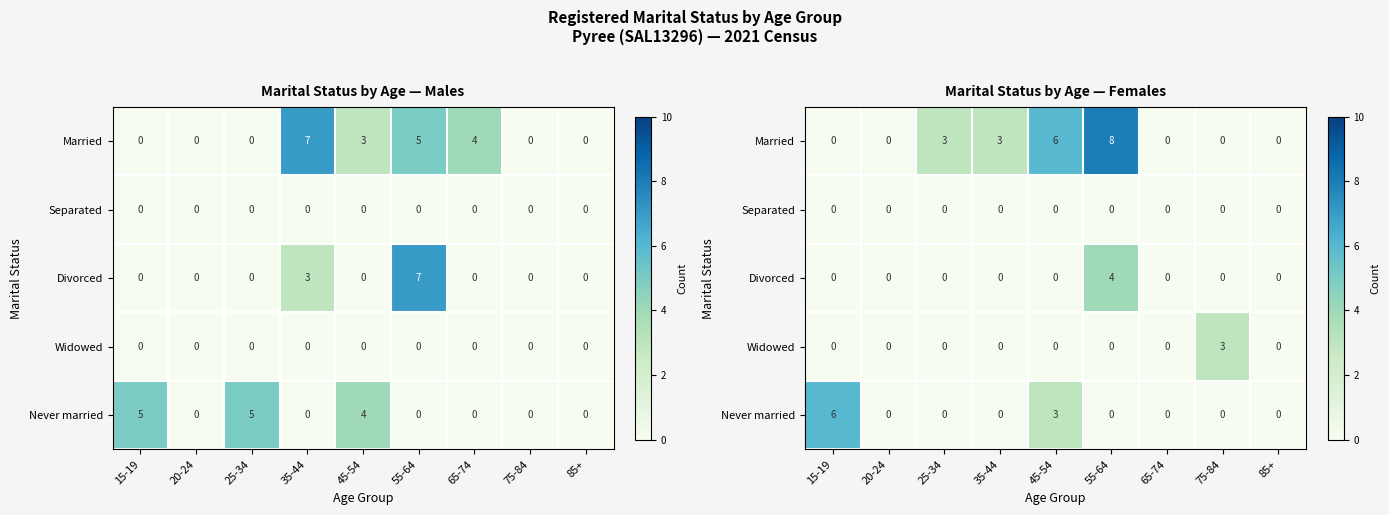

Which series changed the most between 35-44 and 45-54?

Married